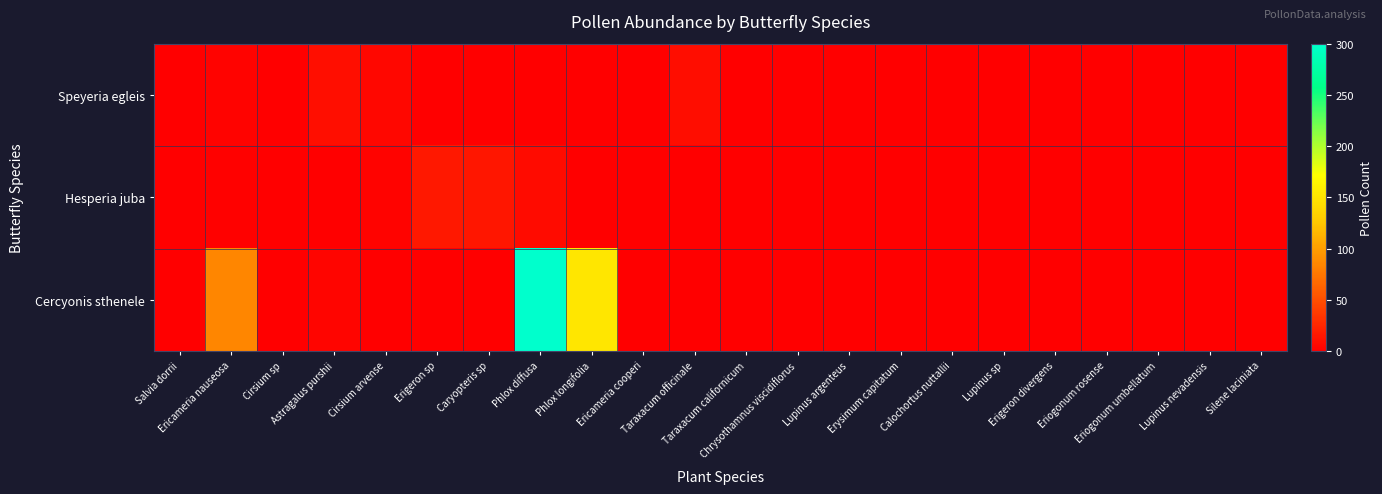

Which series has the largest total across all categories?

Cercyonis sthenele